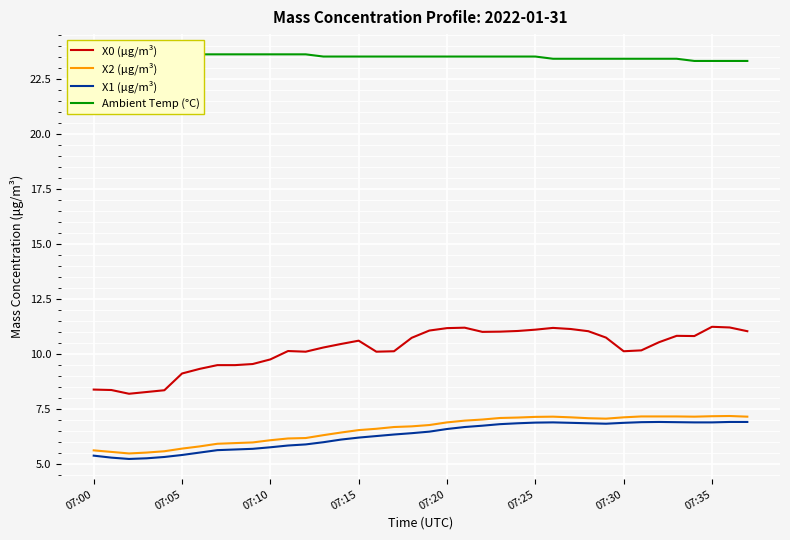

True or false: Ambient Temp (°C) and X0 (μg/m³) cross at least once.

False